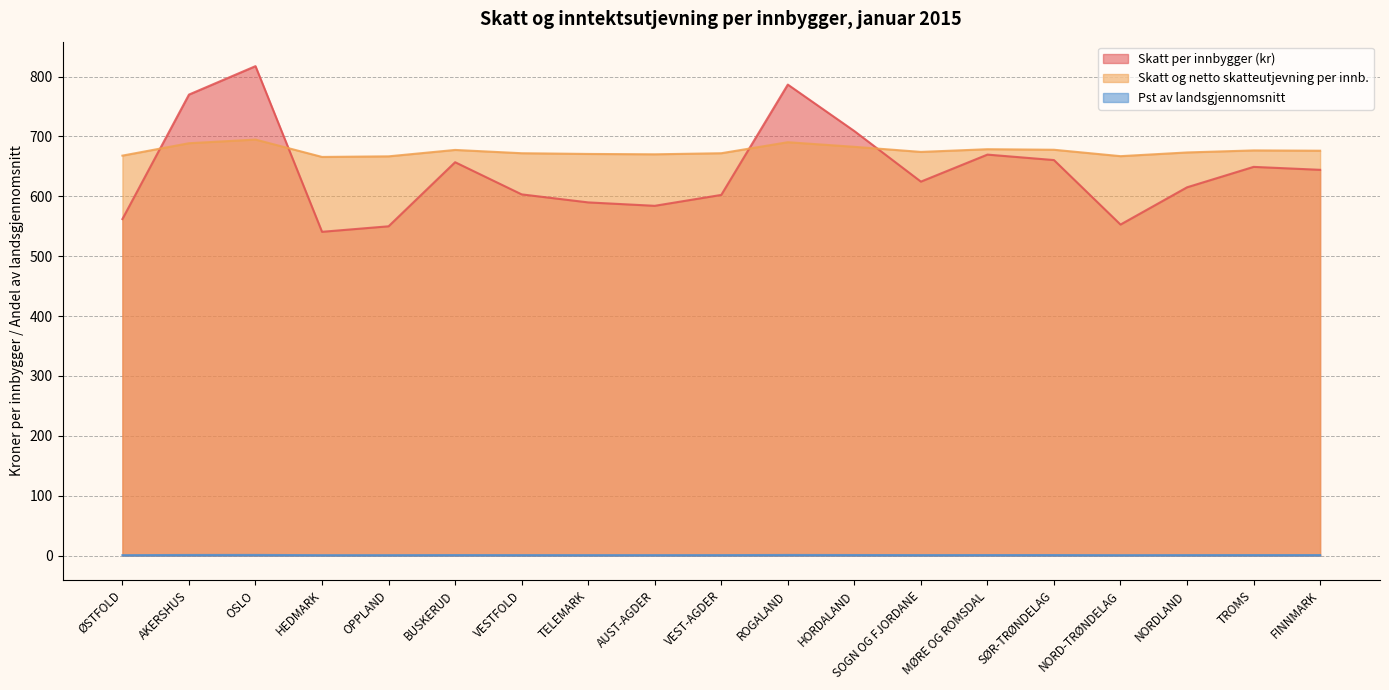

What is the total value across all series at OPPLAND?

1217.4